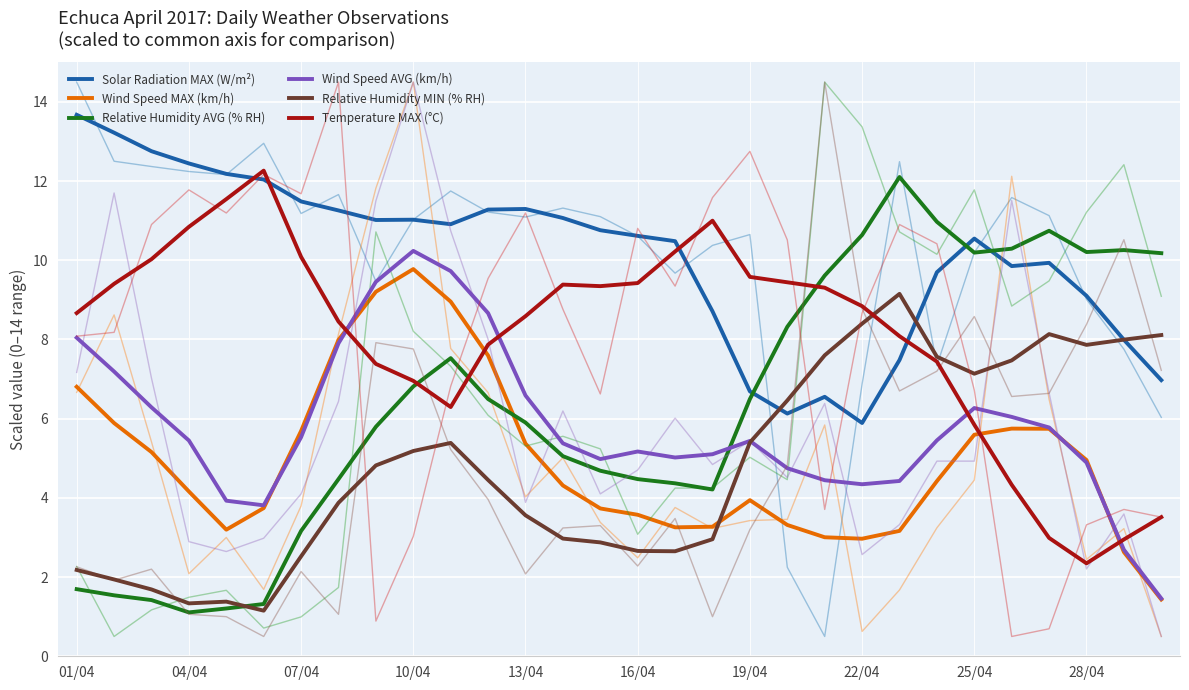

At which category does the chart reach its peak across all series?

01/04